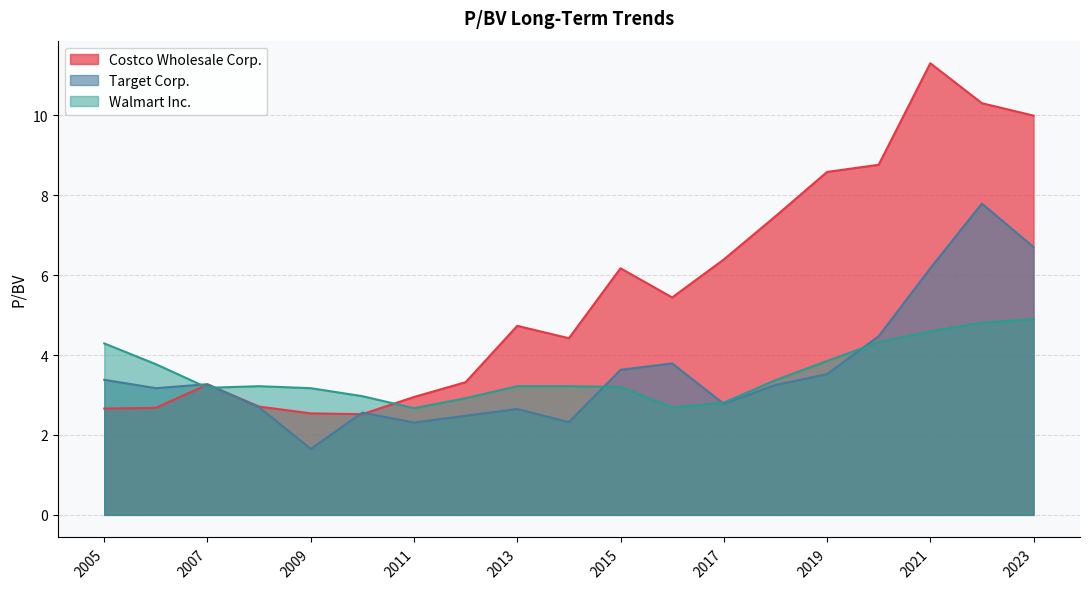

Where is Target Corp. nearest to the value 4?

2016-10-12